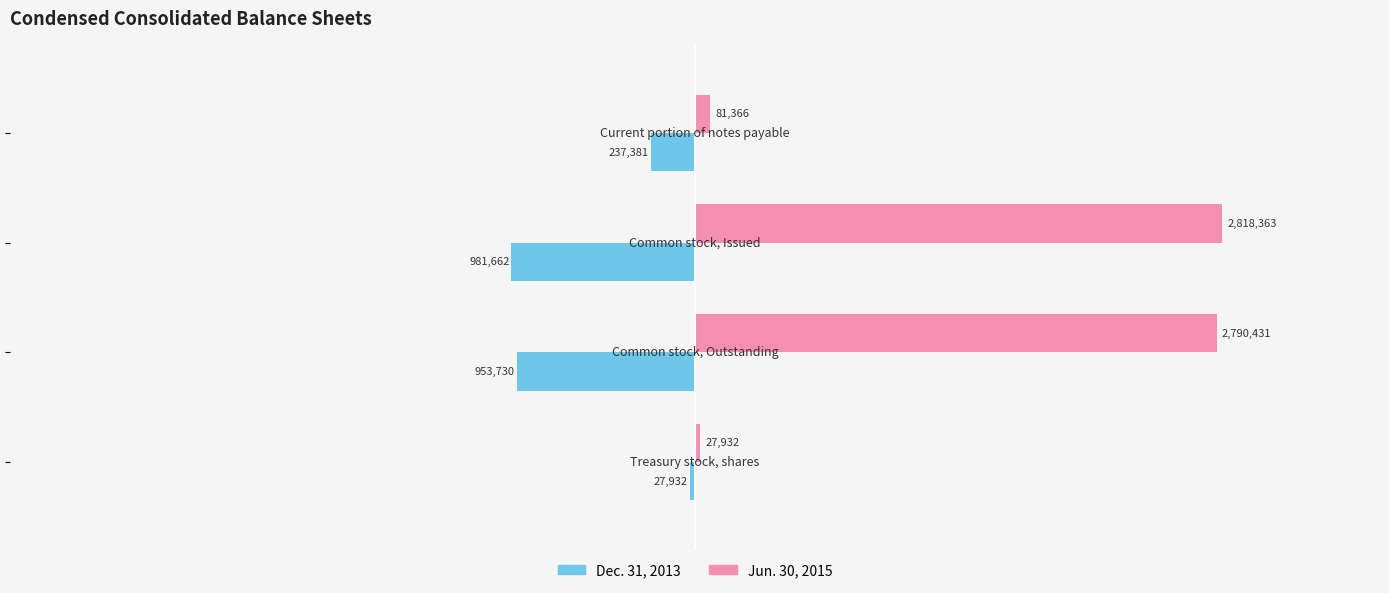

What are all the series names shown in the legend?

Dec. 31, 2013, Jun. 30, 2015